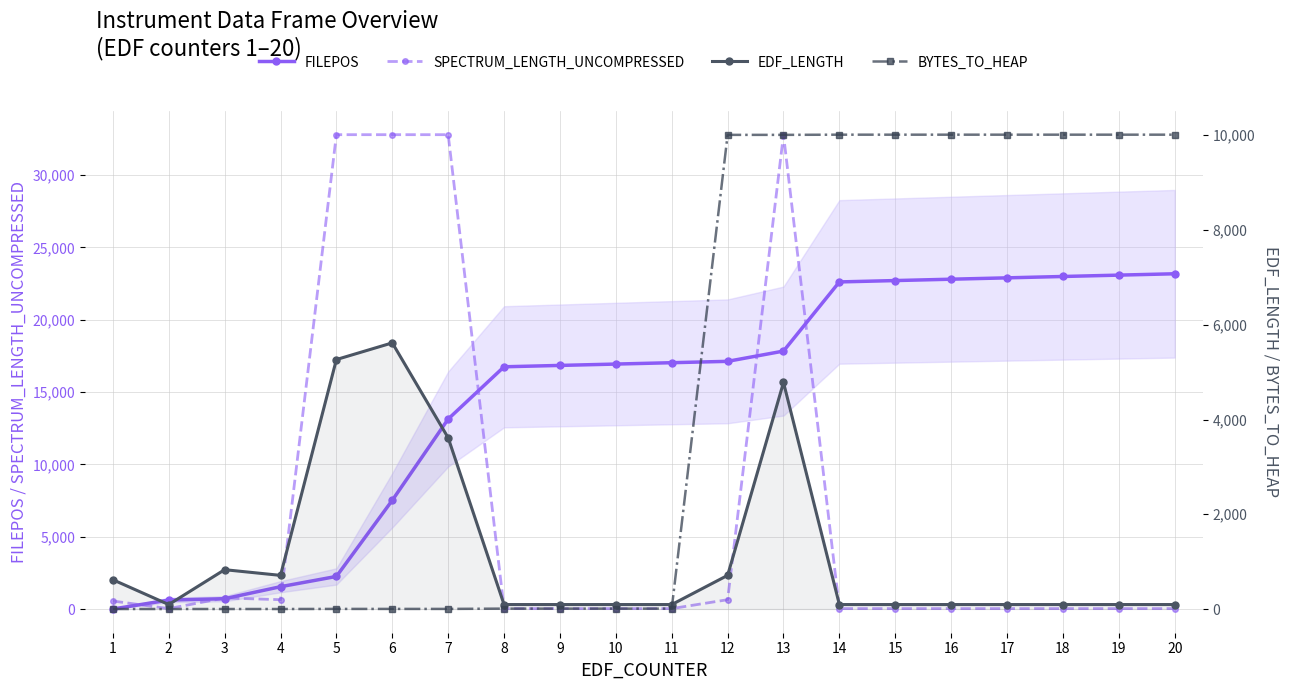

Which series ends up on top after the final intersection of SPECTRUM_LENGTH_UNCOMPRESSED and EDF_LENGTH?

EDF_LENGTH